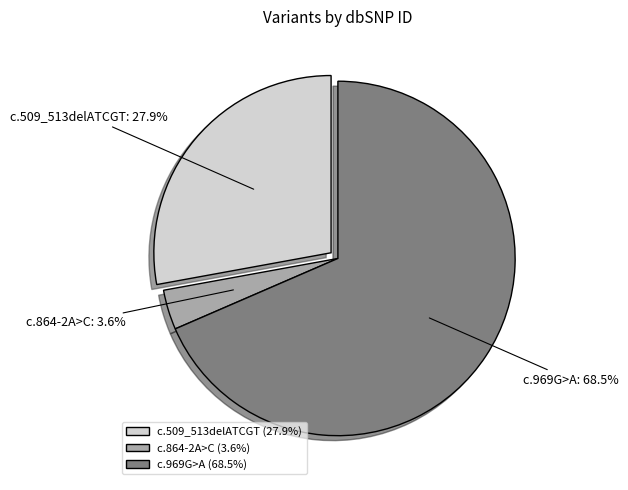

Combined, do c.864-2A>C and c.509_513delATCGT account for over 50%?

No